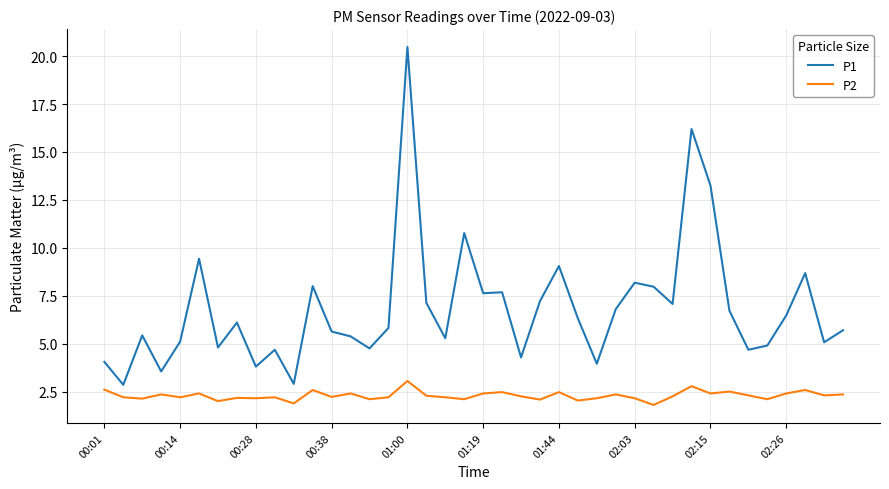

What is the difference between the maximum and minimum values in the P1 series?

17.6